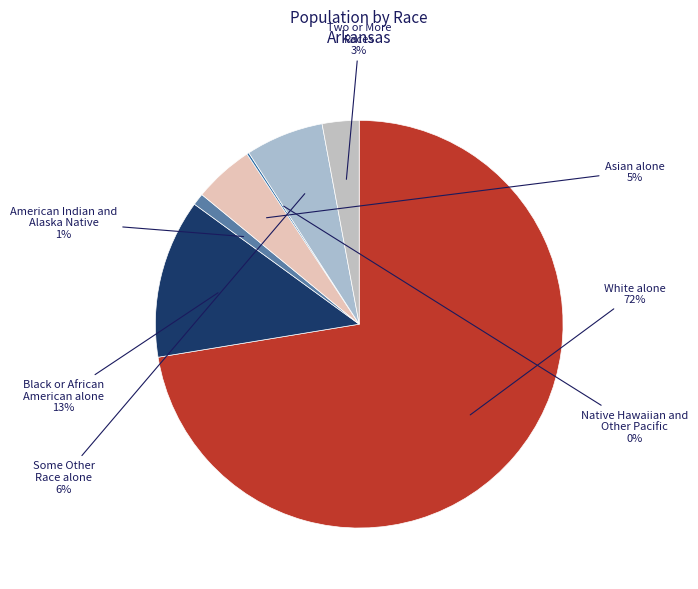

Is it true that Some Other Race alone is 12% of the pie?

False